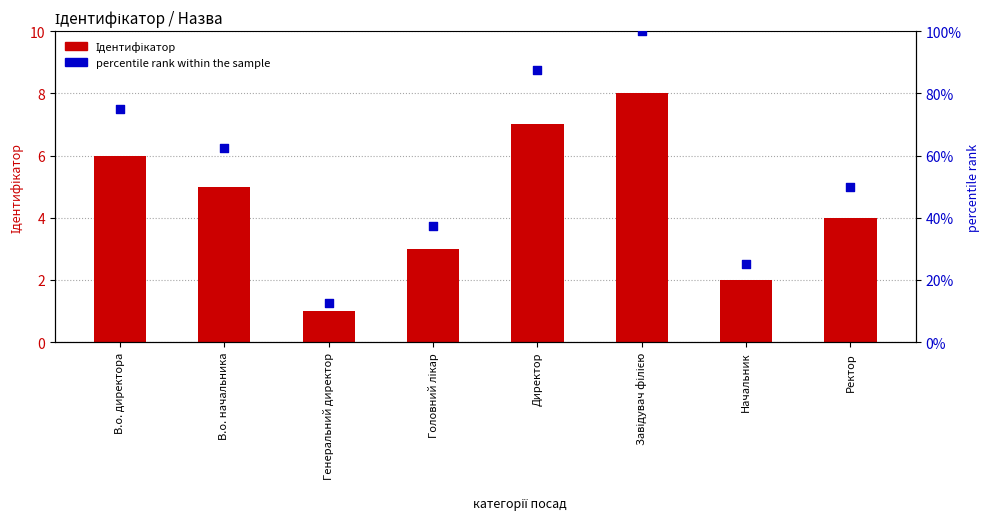

At which category is the sum across all series the highest?

Завідувач філією